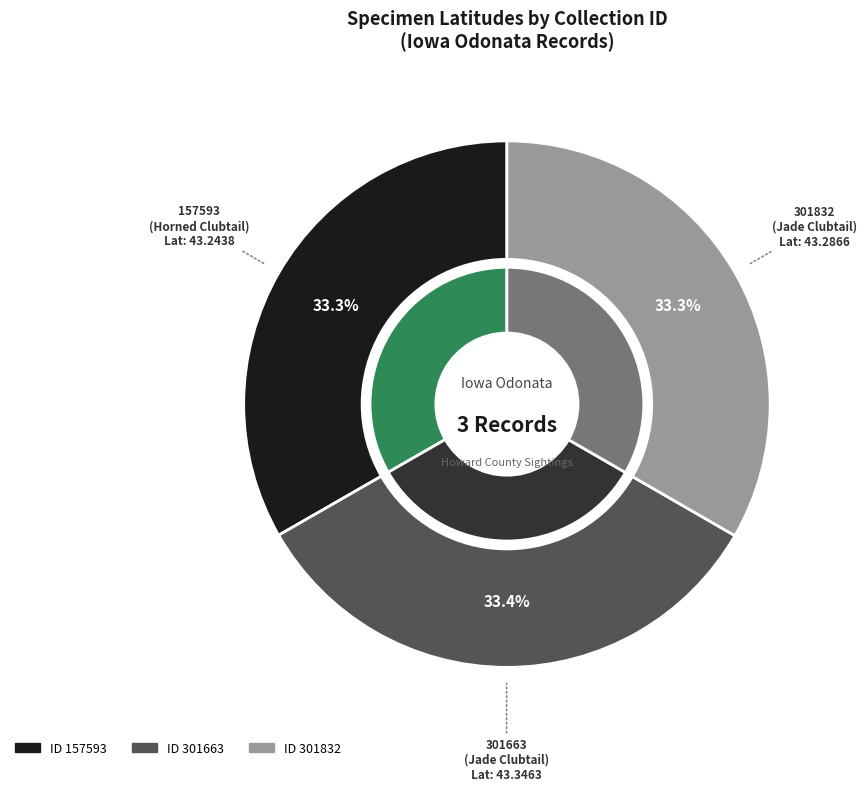

True or false: 301832 accounts for 33% of the total.

True